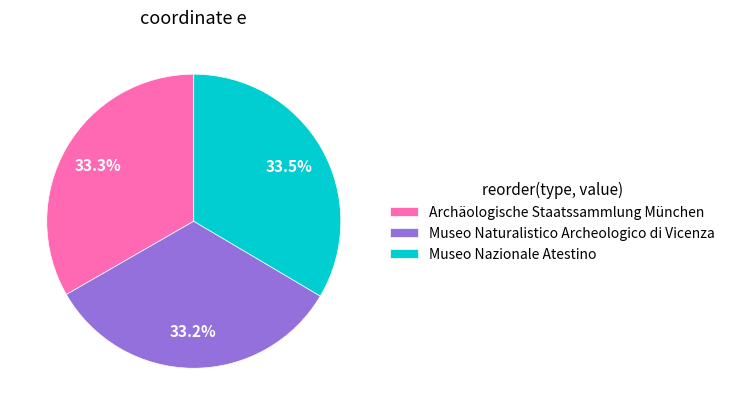

Does any single category account for the majority?

No